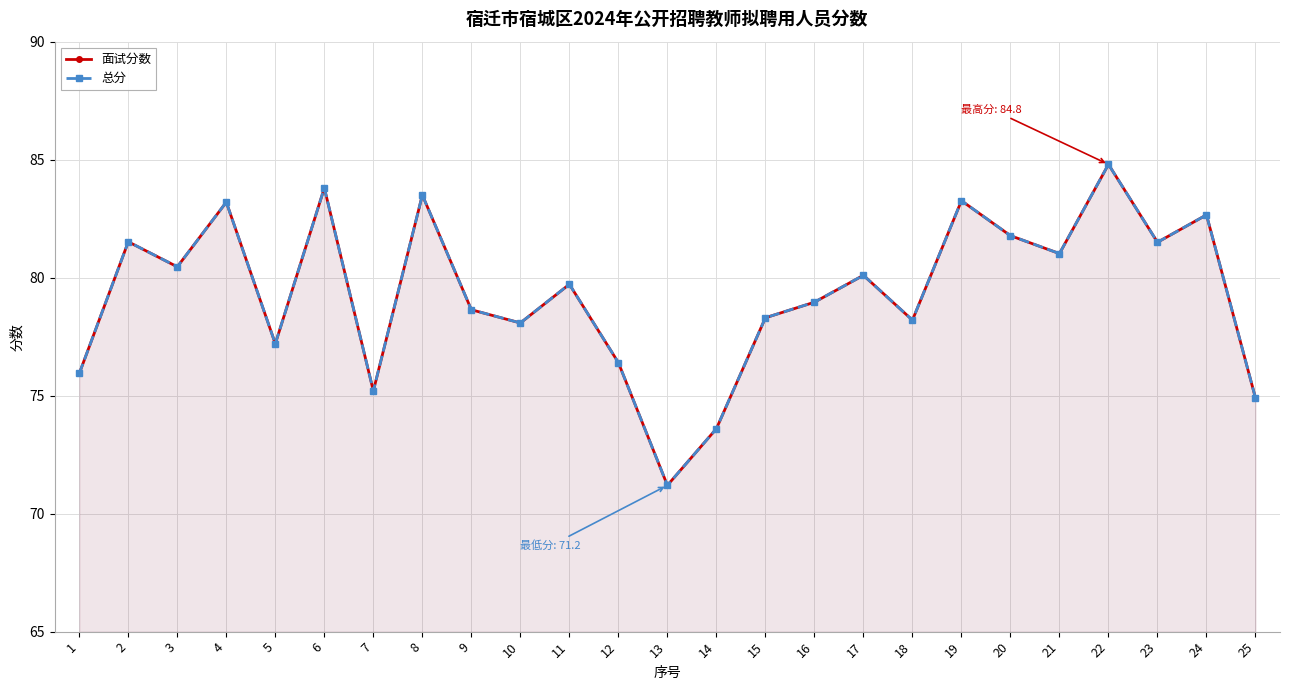

True or false: 面试分数 and 总分 intersect in this chart.

False